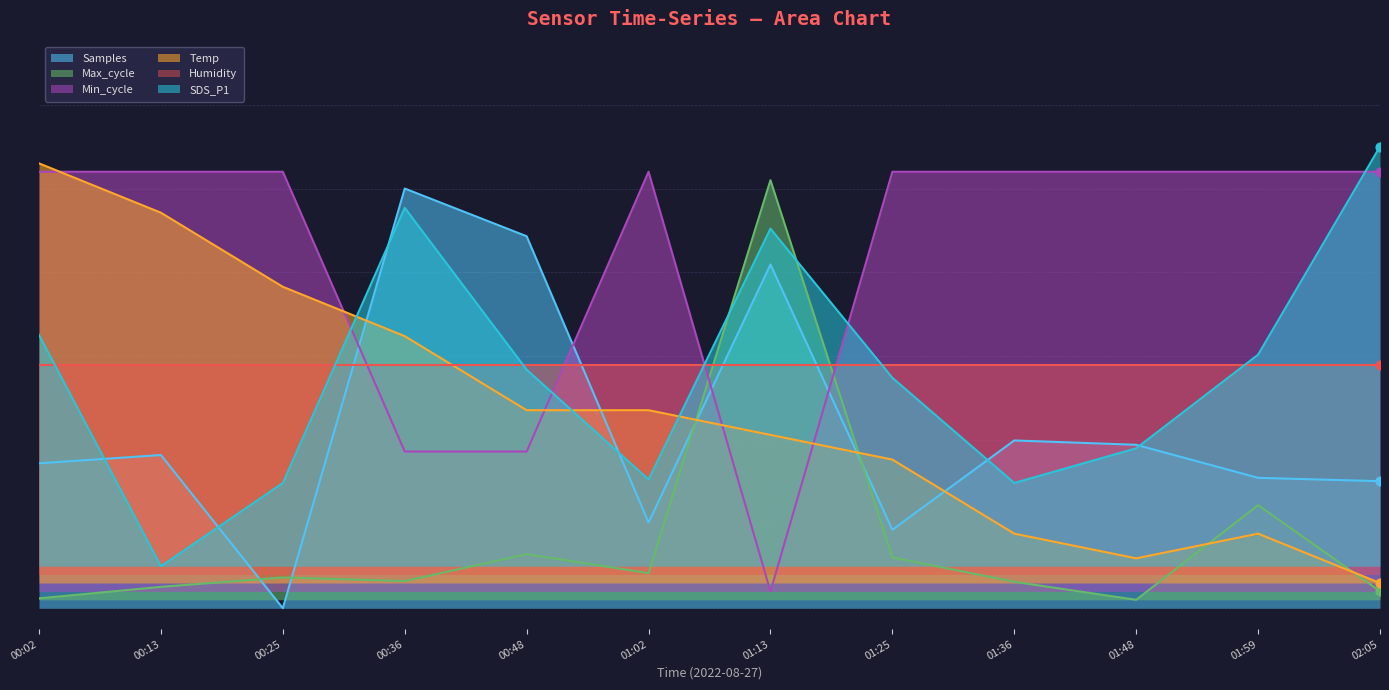

Which series has the widest spread of Y values?

Samples